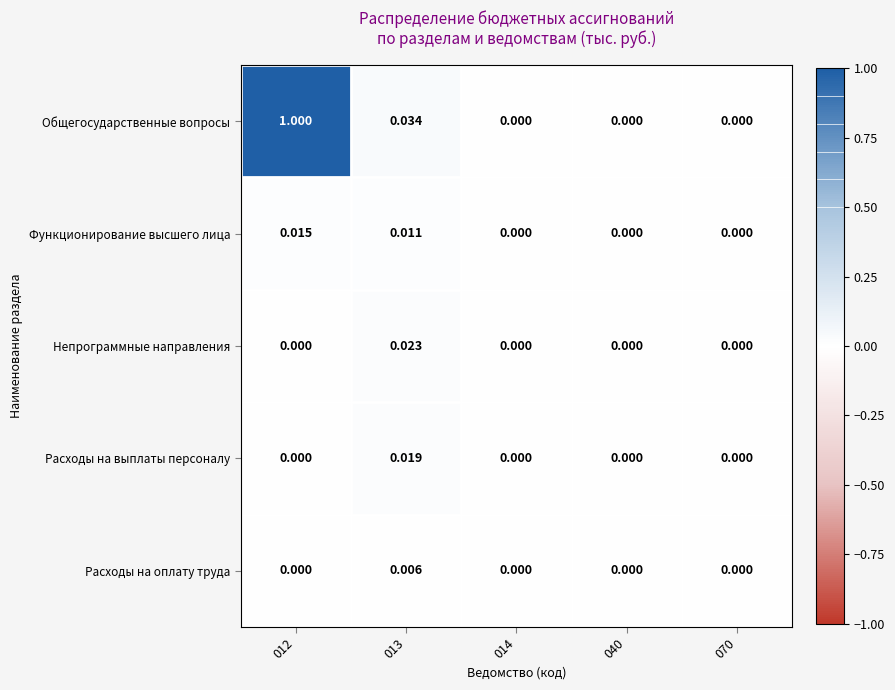

Which series has the widest spread of values?

Общегосударственные вопросы